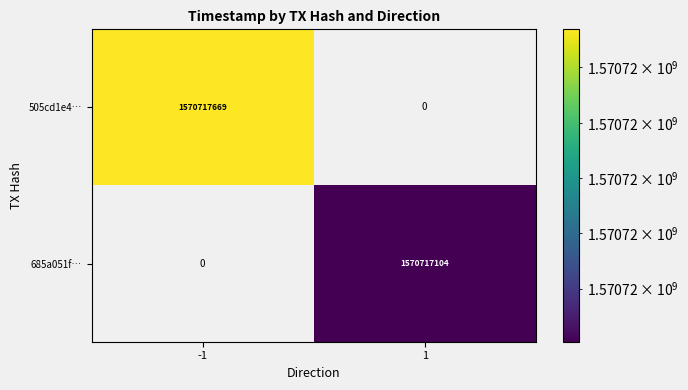

At time_stamp, list the series in order from smallest to largest.

685a051f6e78c33b3ad0a9e5fd1689fc6c297f2, 505cd1e49c74e3b2fd6fc783712075ef3ab4bc8